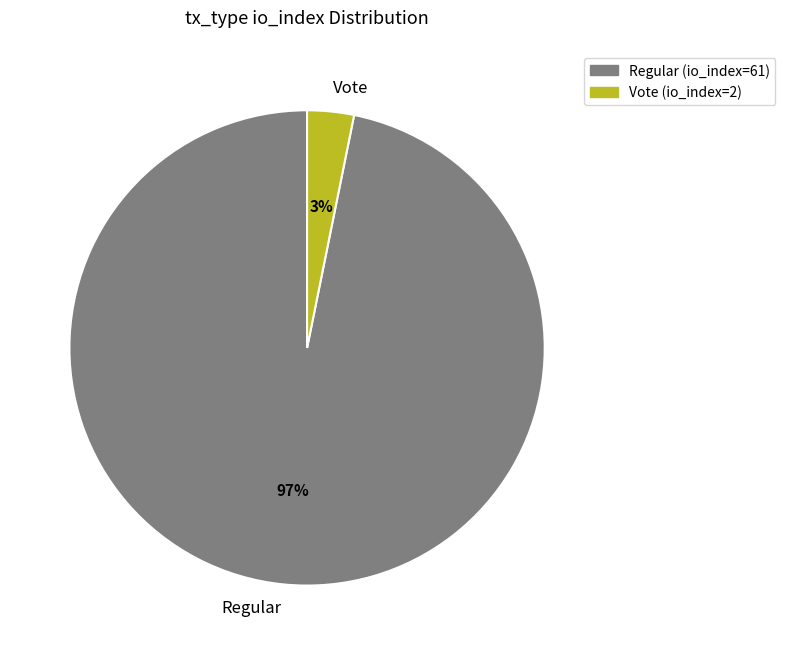

How many segments does this pie chart have?

2